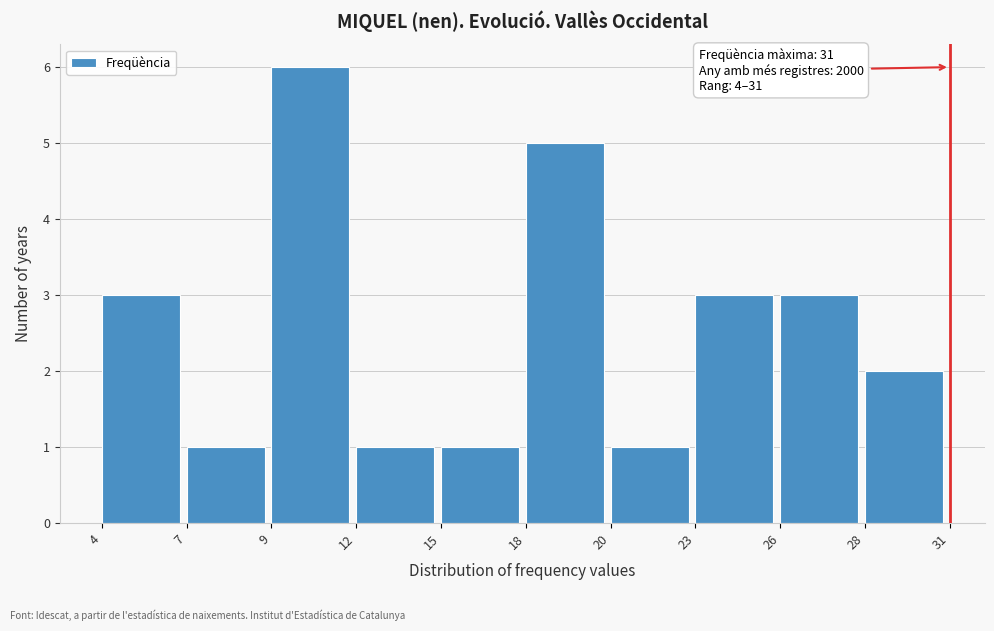

Reading left to right, transcribe all the data shown in this chart.

3	1	6	1	1	5	1	3	3	2